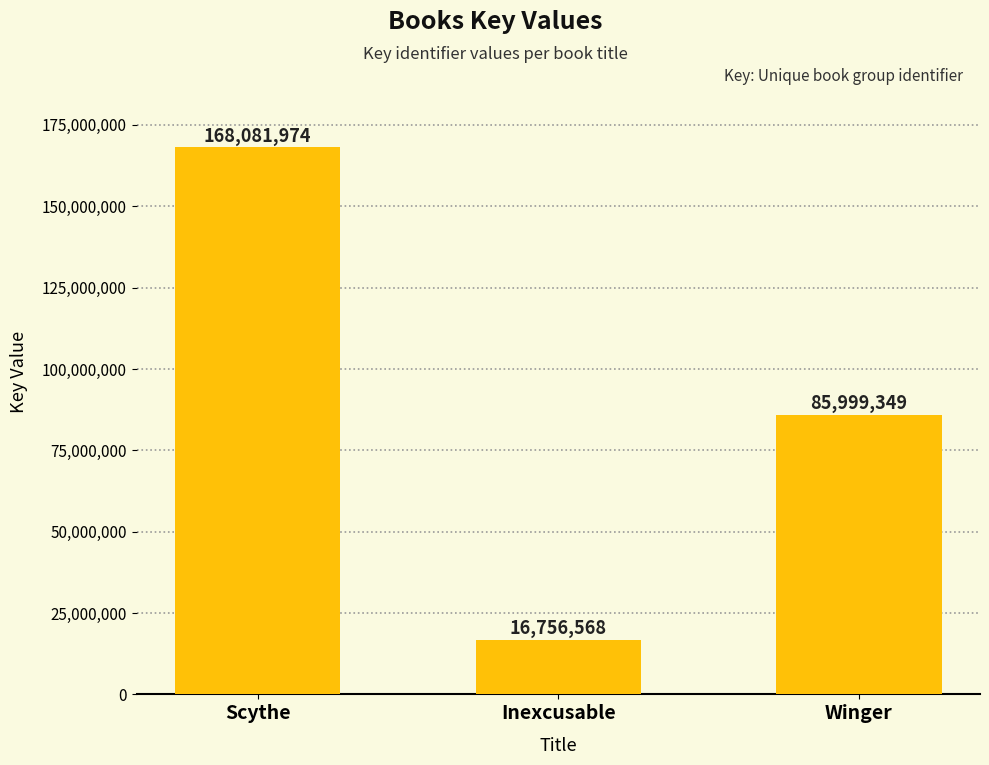

What is the sum of all values?

270837891